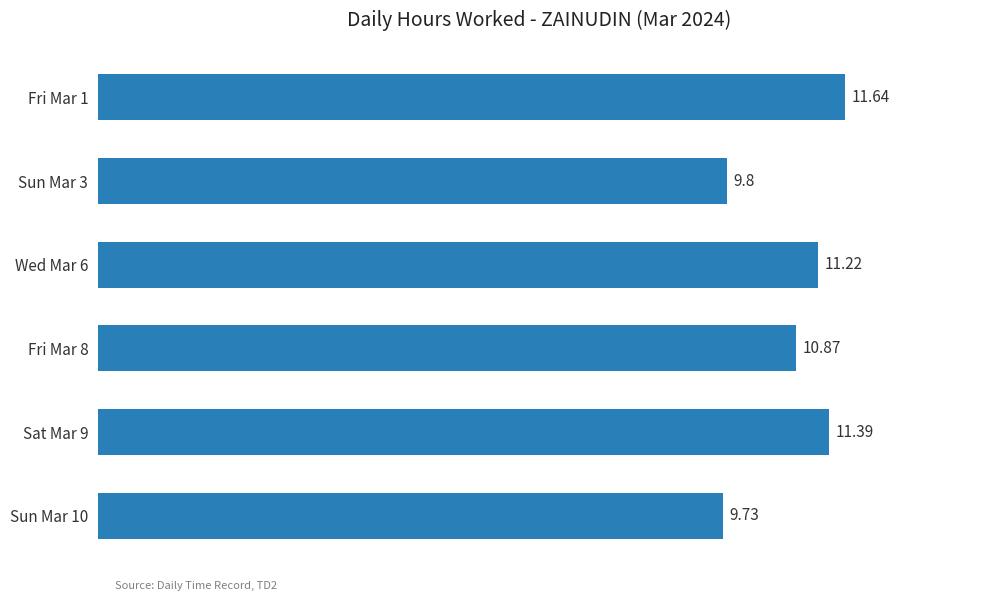

What is the difference between the second highest and minimum values?

1.7